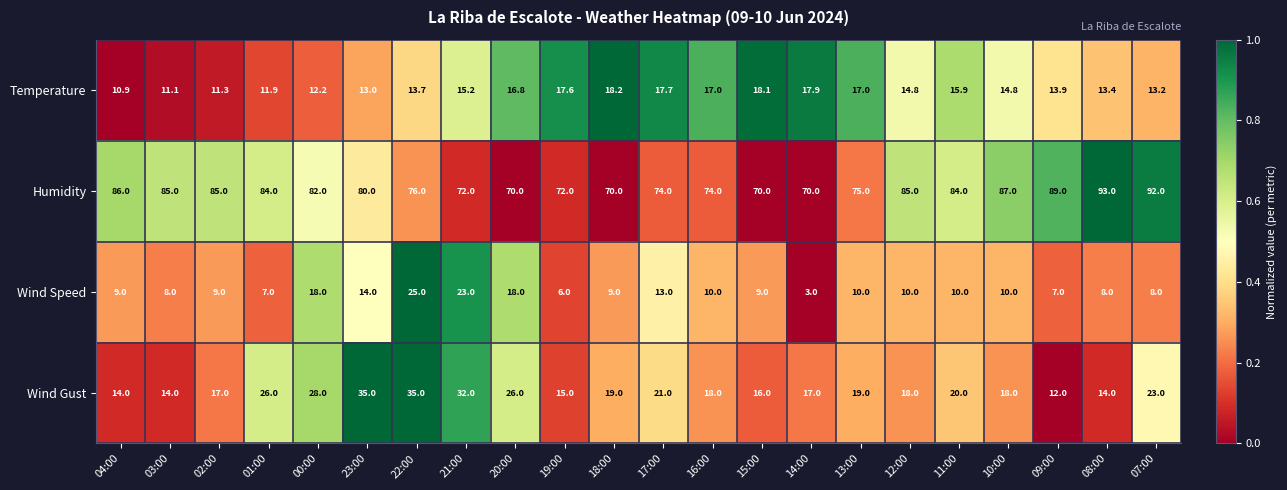

Is it true that Temperature equals 18.1 at 15:00?

True